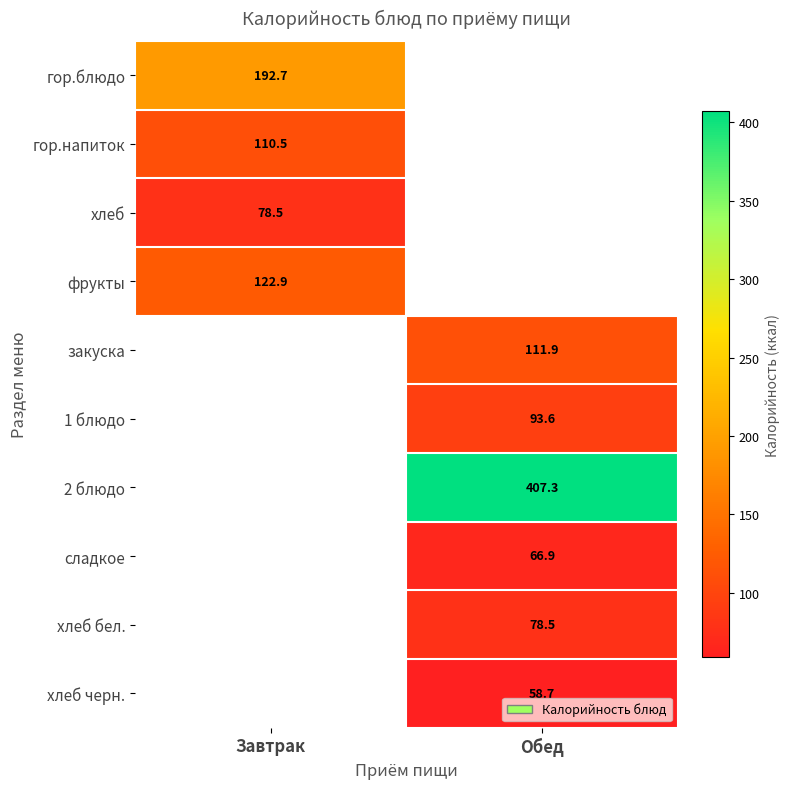

True or false: сладкое has a value of 16.4 at Обед.

False